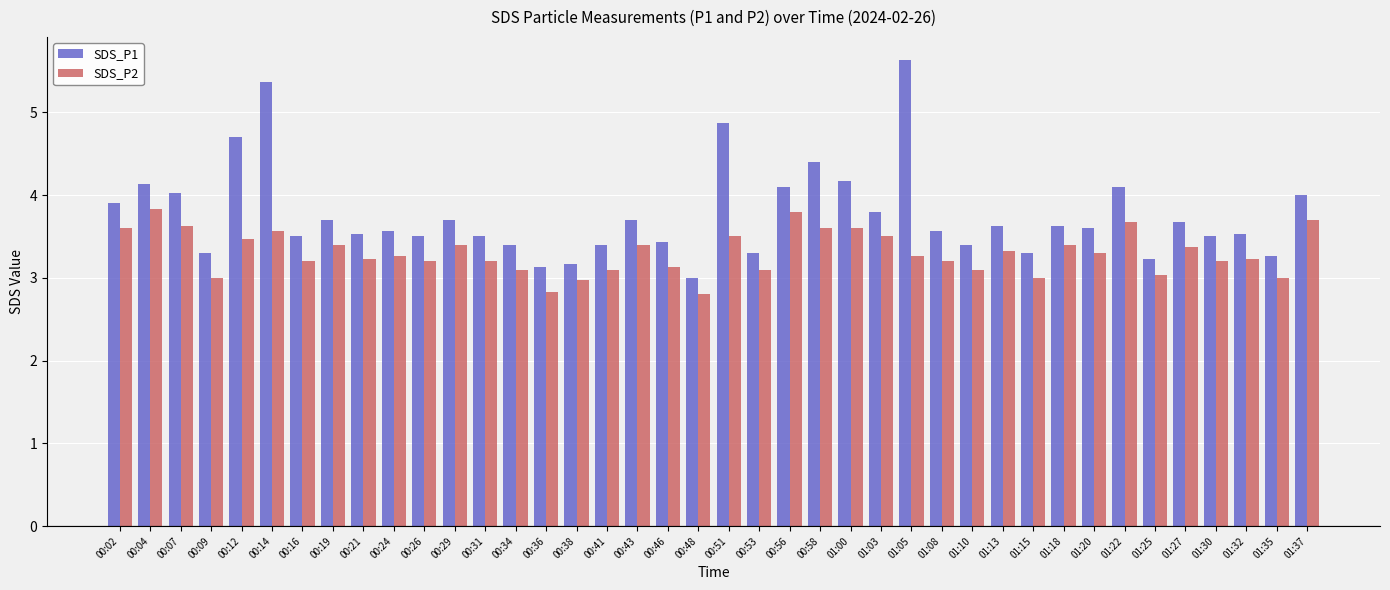

Which series has the widest spread of values?

SDS_P1